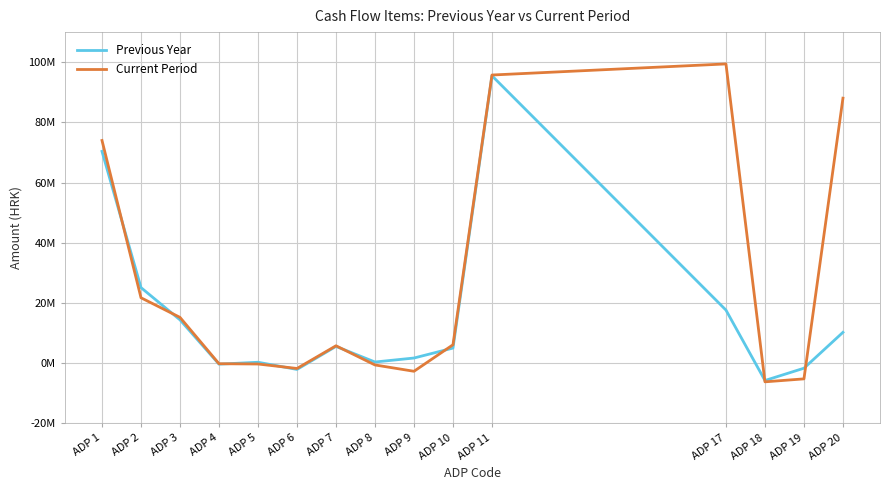

Does the chart have visible grid lines?

Yes